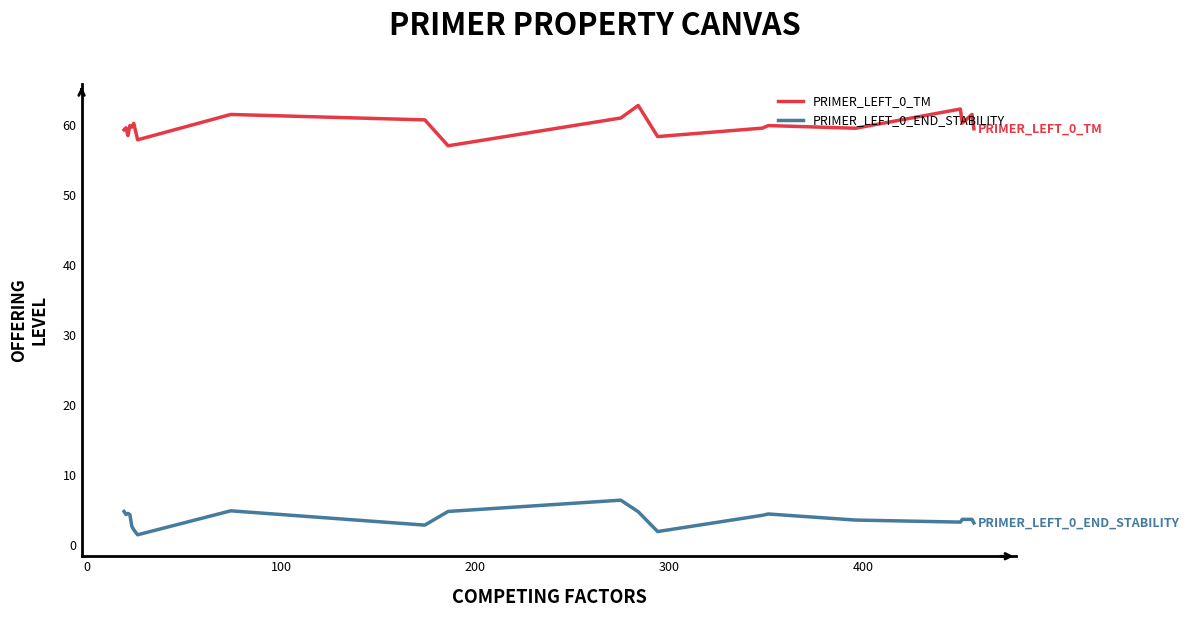

Which series has the largest total across all categories?

PRIMER_LEFT_0_TM